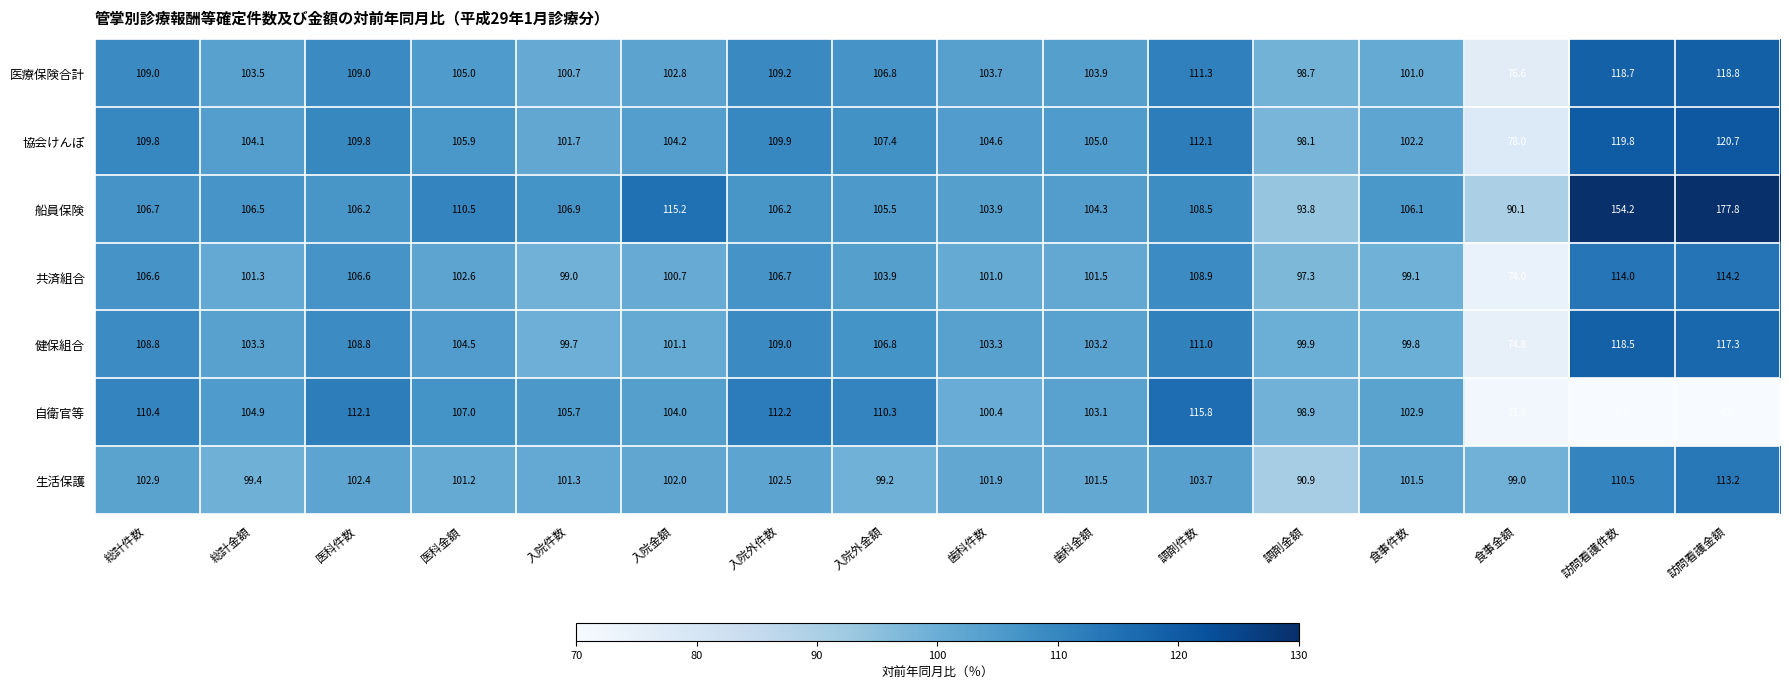

What is the average value of the 共済組合 series?

102.3